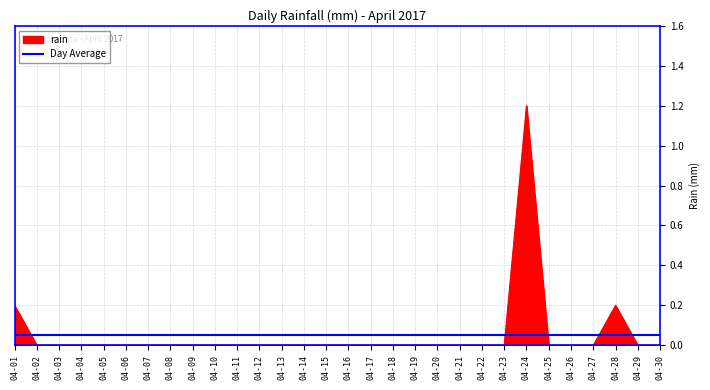

Is it true that rain equals 0.8 at 04-14?

False